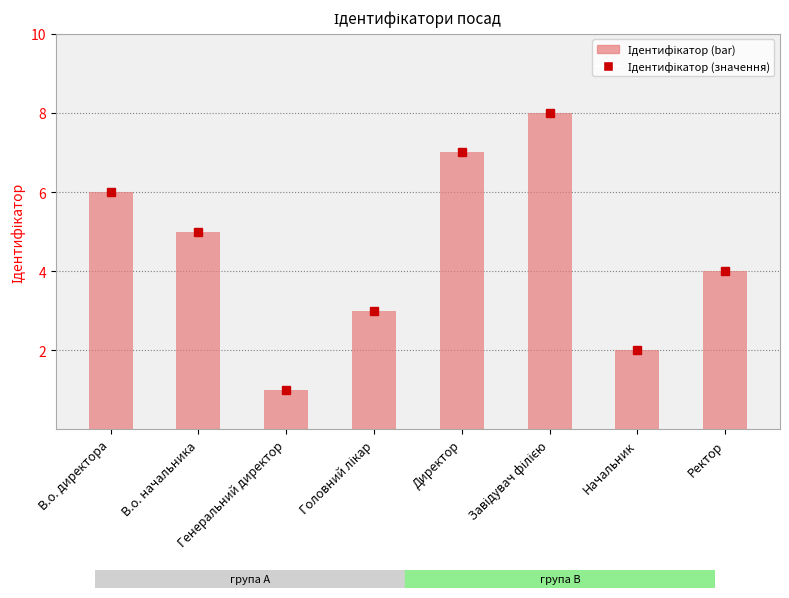

Reading left to right, transcribe all the data shown in this chart.

6	5	1	3	7	8	2	4